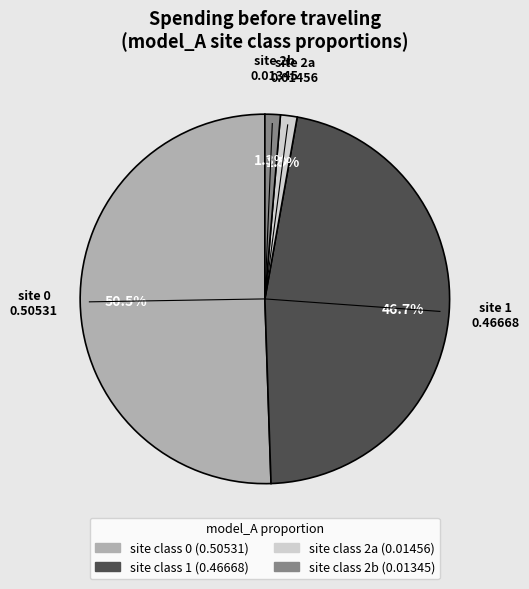

Does any single category account for the majority?

Yes